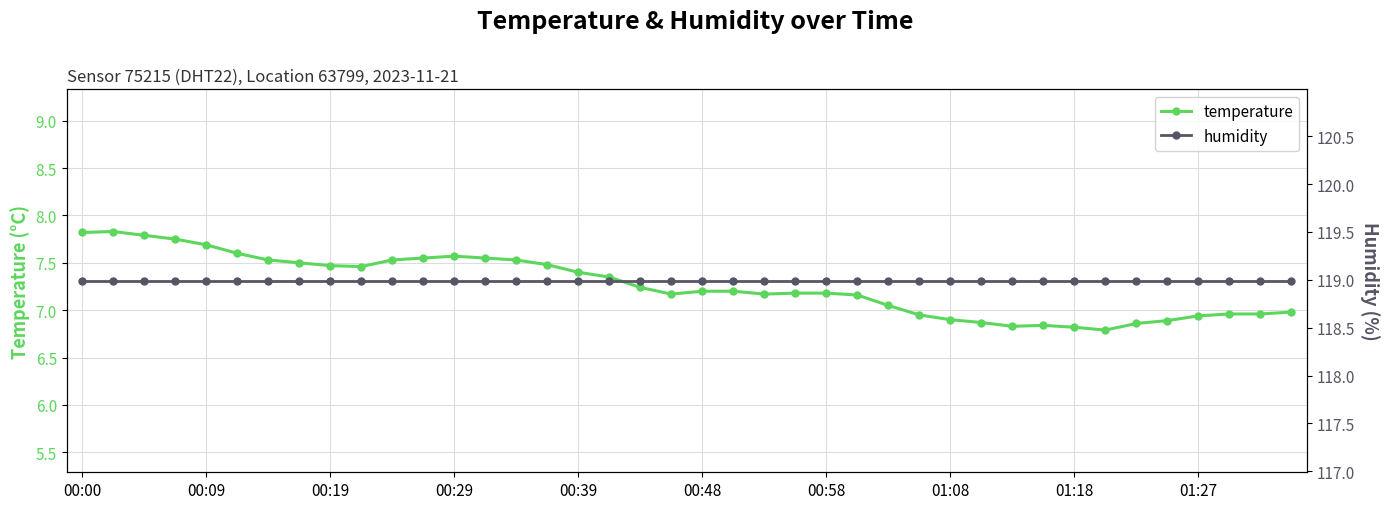

What is the greatest value displayed?

119.0